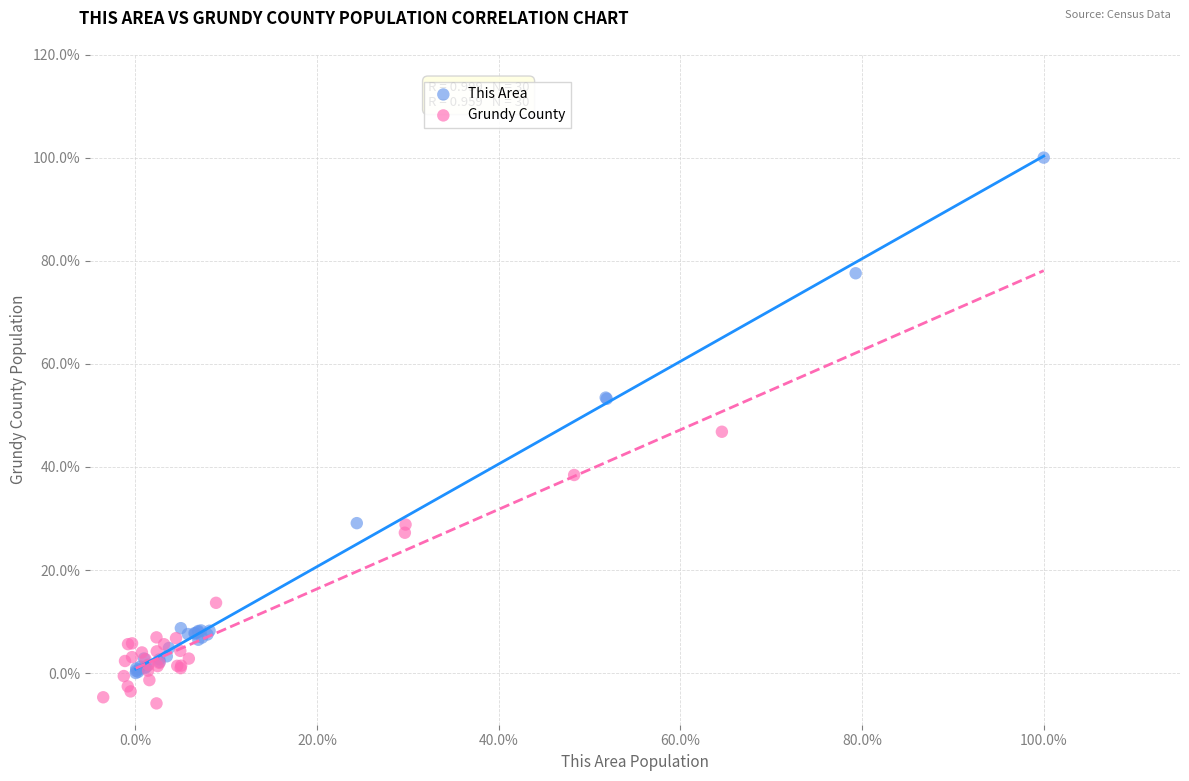

Which series contains the highest Y value?

This Area